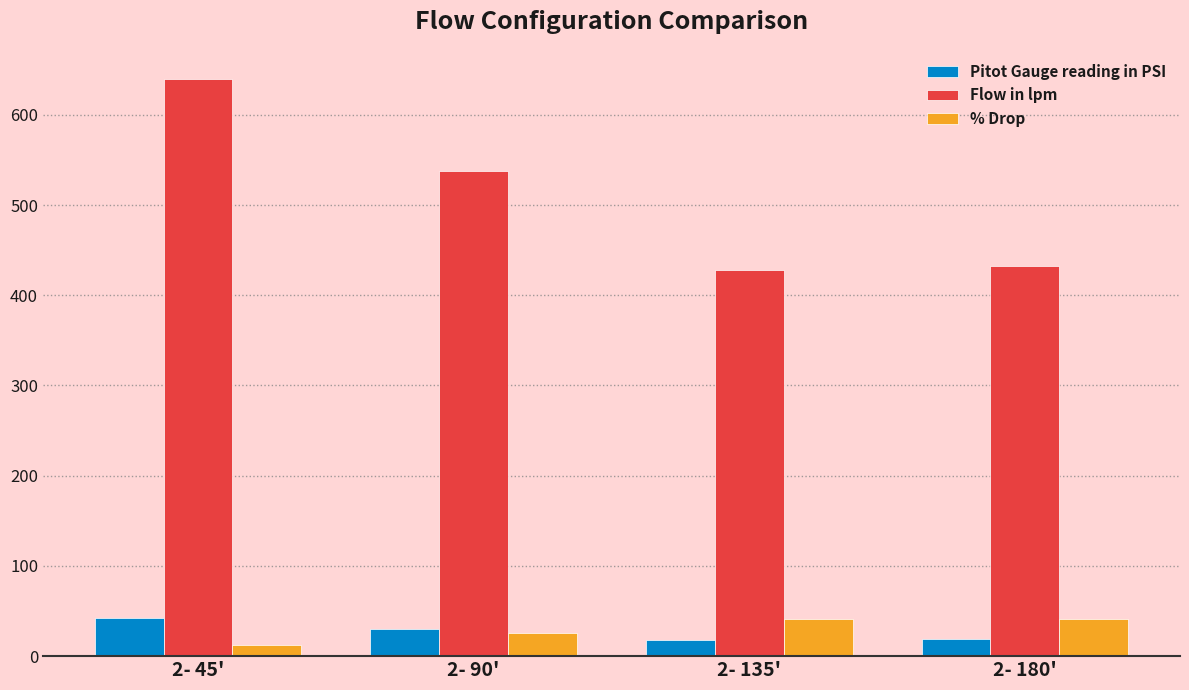

What is the maximum value shown in the chart?

640